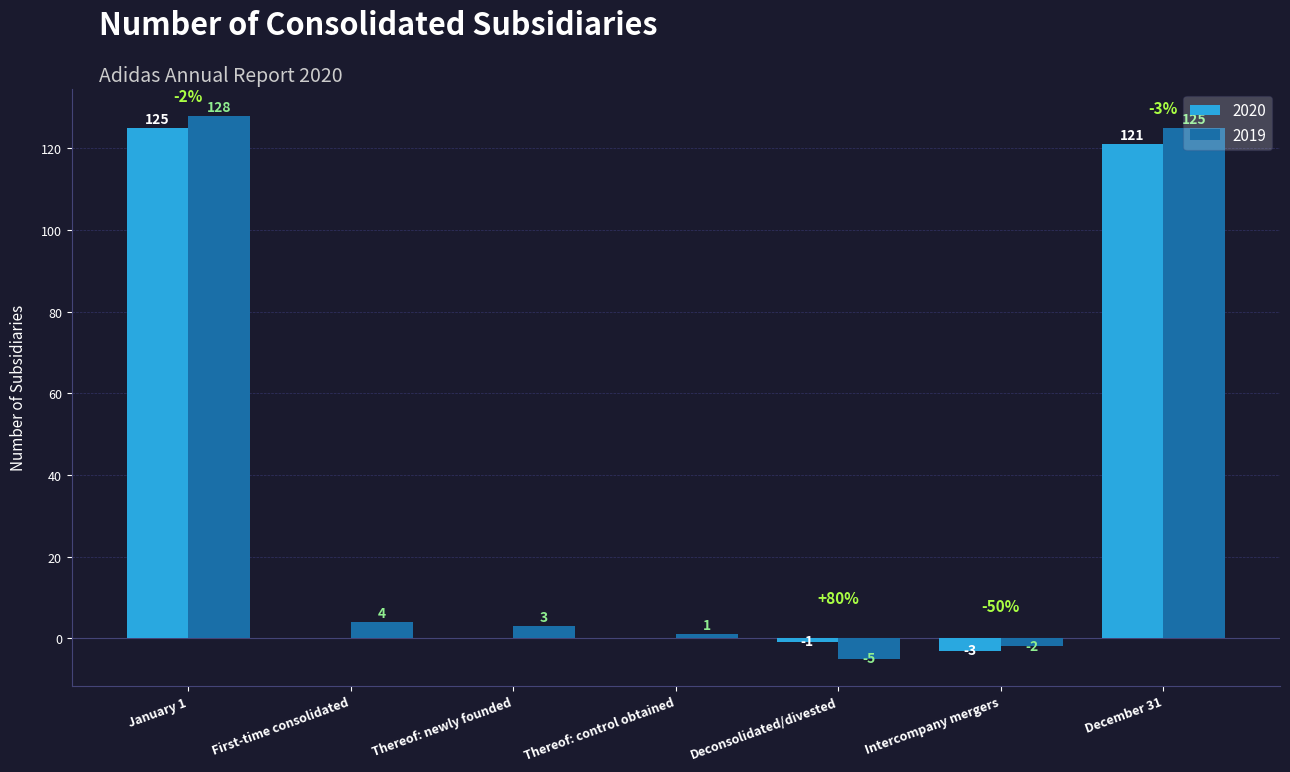

Which series has the widest spread of values?

2019